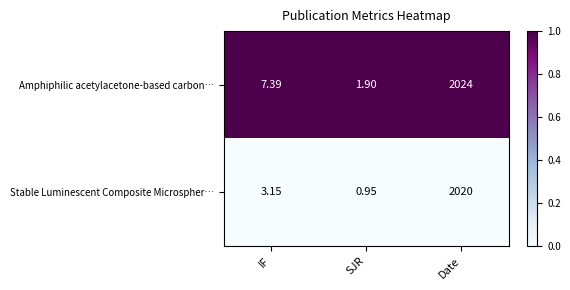

Which series has the largest range (max minus min)?

Amphiphilic acetylacetone-based carbon…